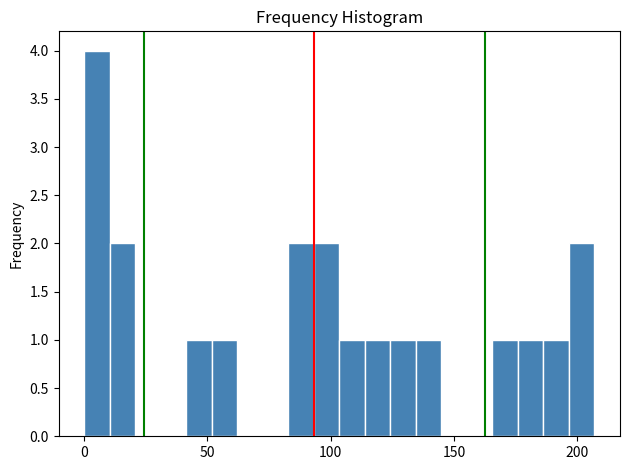

Read against the x-axis, roughly where is the centre of the tallest bar?

5